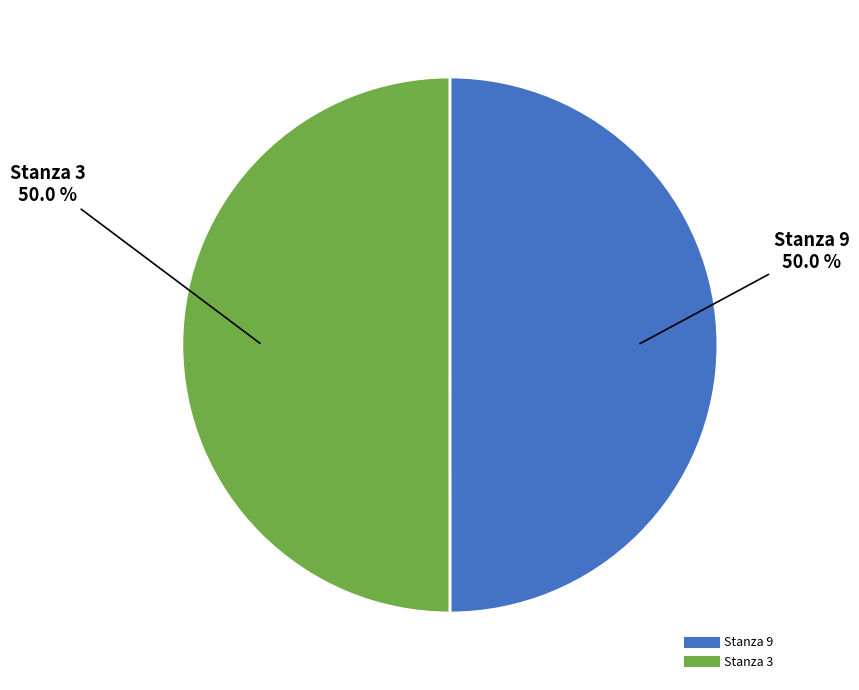

What portion of the pie excludes Stanza 3?

50.0%